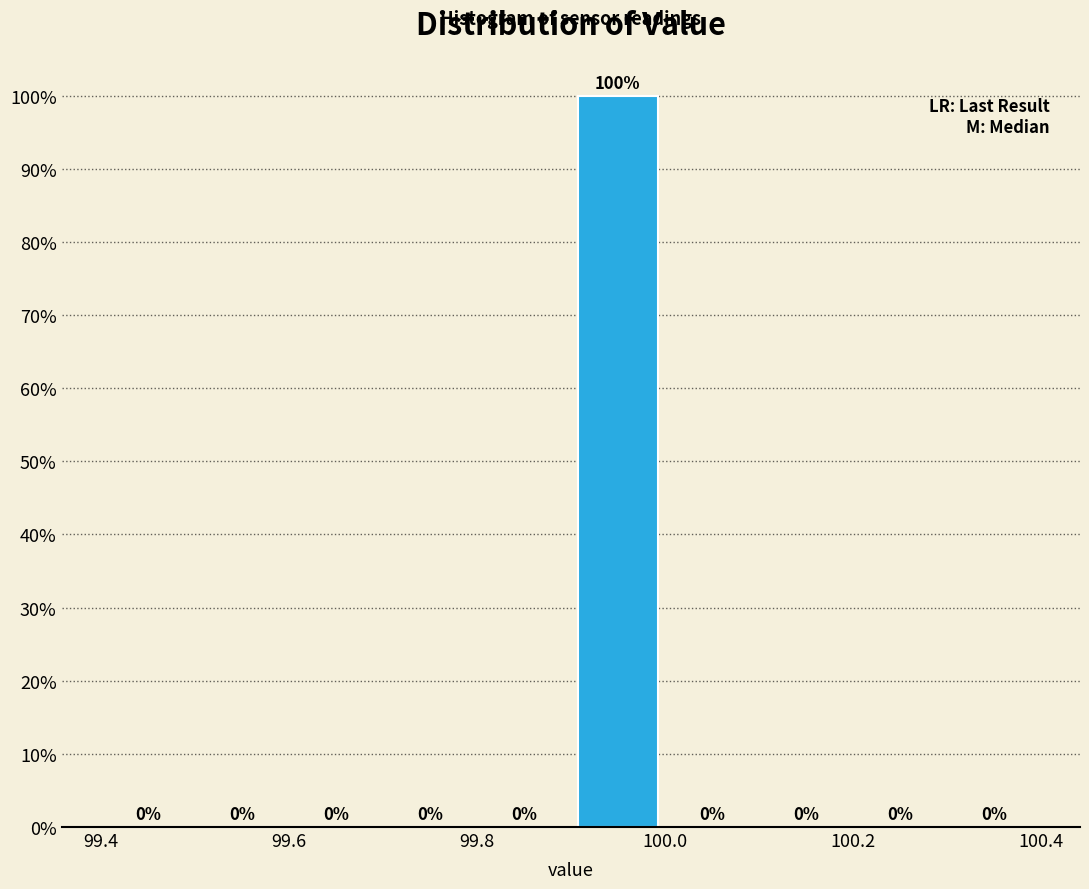

Over which range of the x-axis is the bar tallest?

99.9 to 100.0